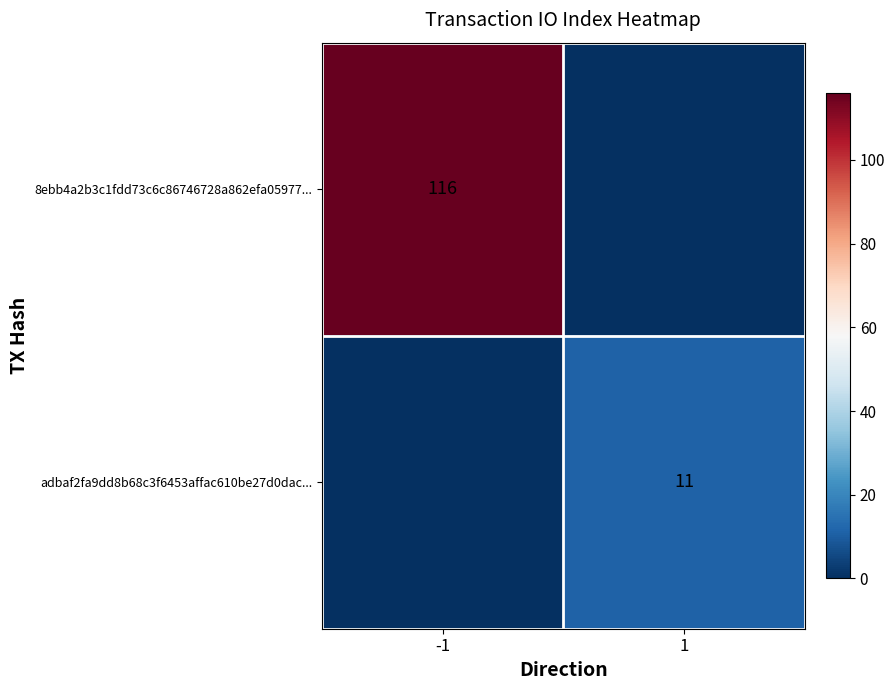

True or false: adbaf2fa9dd8b68c3f6453affac610be27d0dac... has a value of 17 at 1.

False